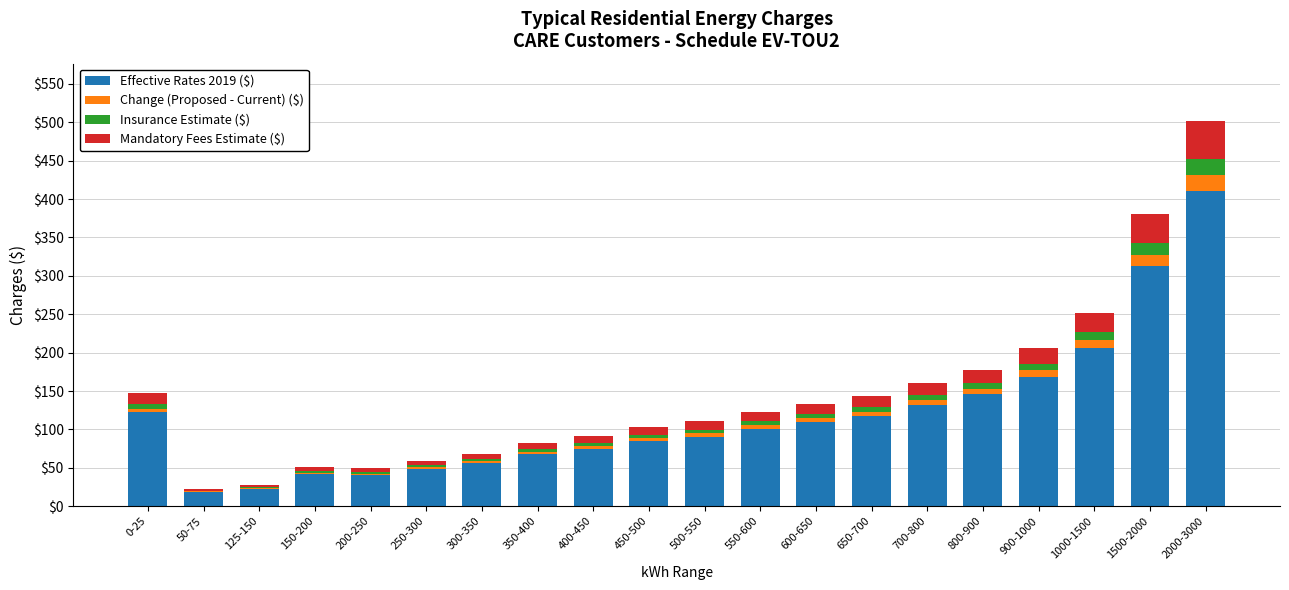

At which category is the sum across all series the highest?

2000-3000